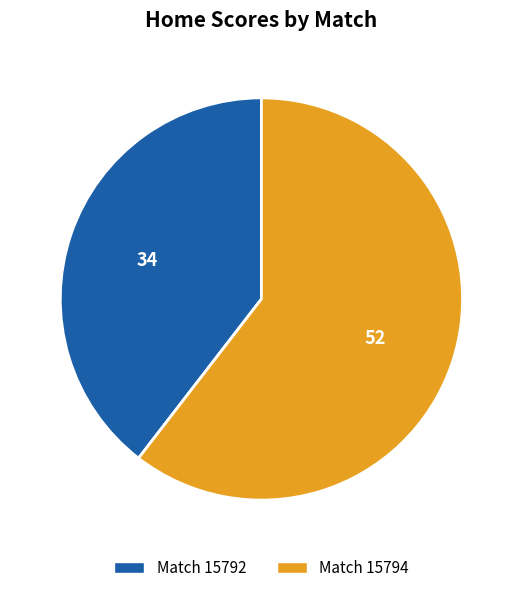

Is there any slice that represents more than half of the pie?

Yes